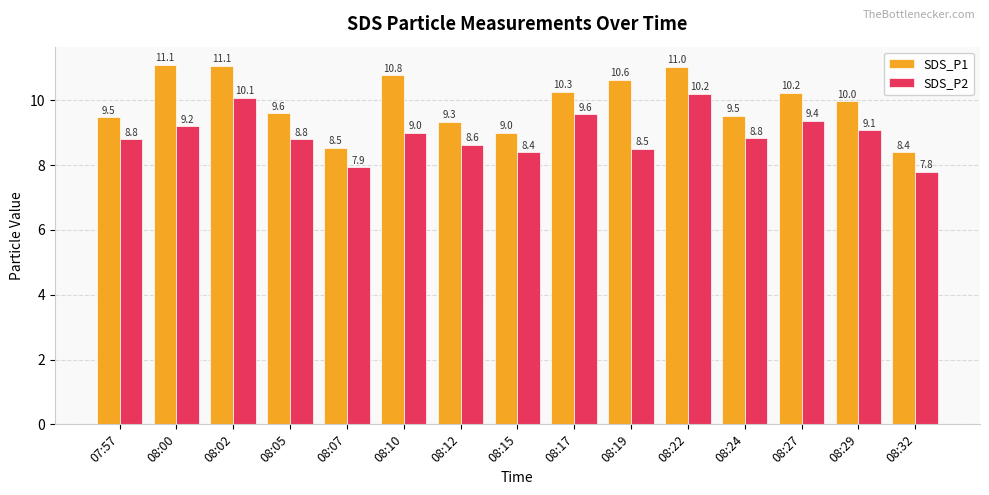

What is the total value across all series at 07:57?

18.3